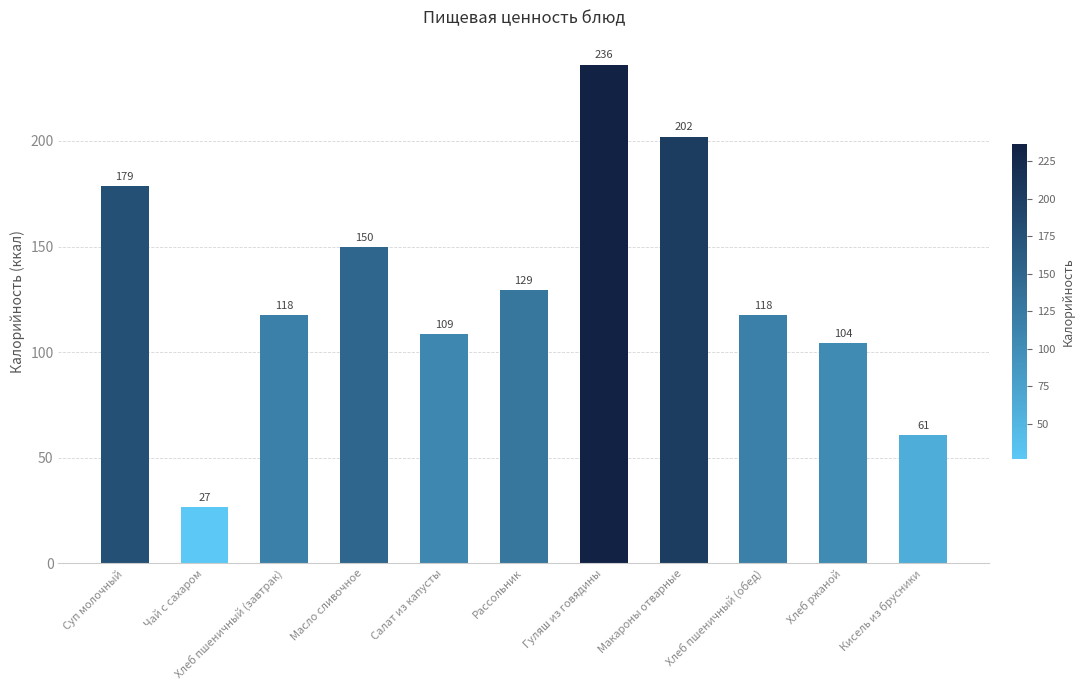

What is the sum of the values at Хлеб ржаной and Масло сливочное?

254.0